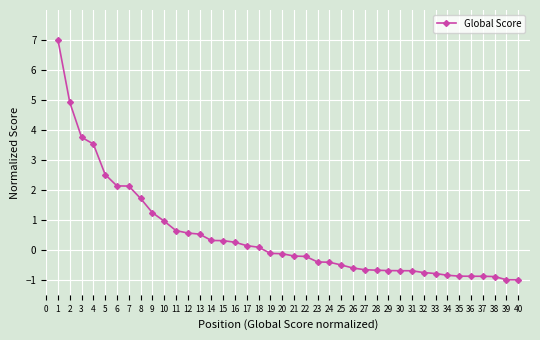

The chart shows a value of -0.1 at 19. True or false?

True